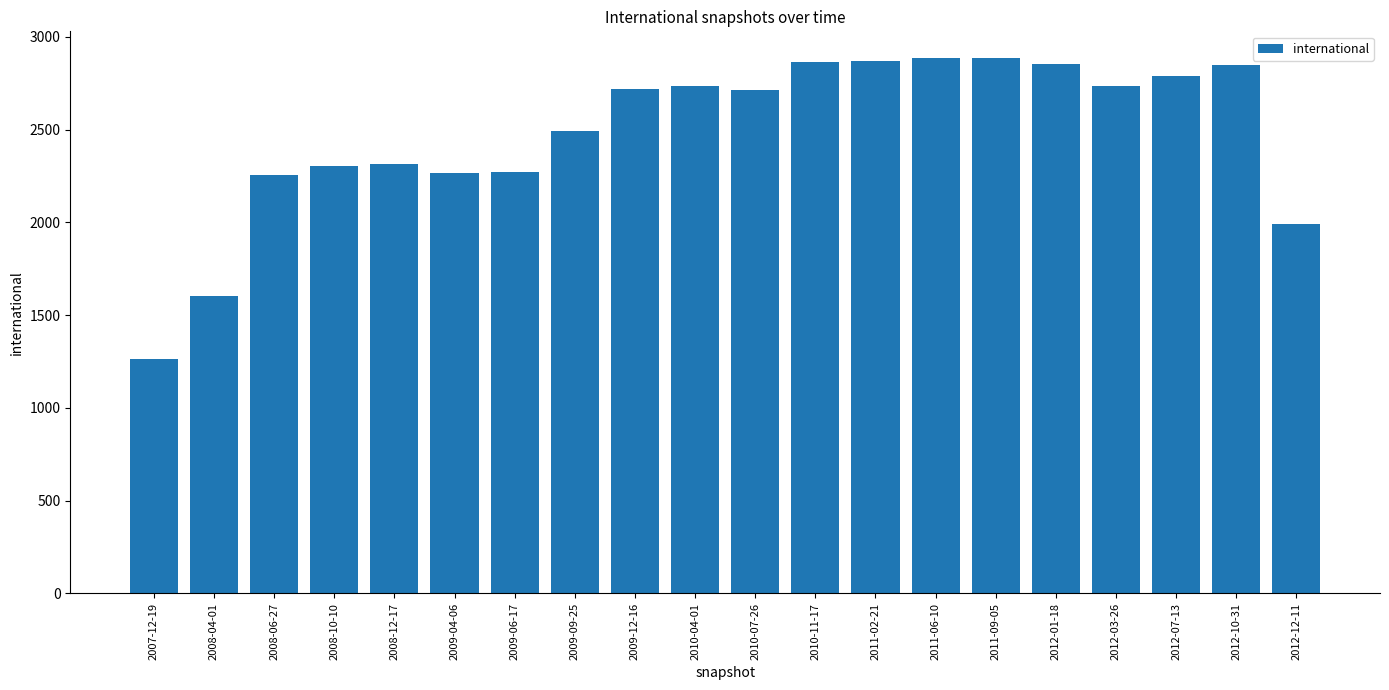

How many bars are there in total?

20